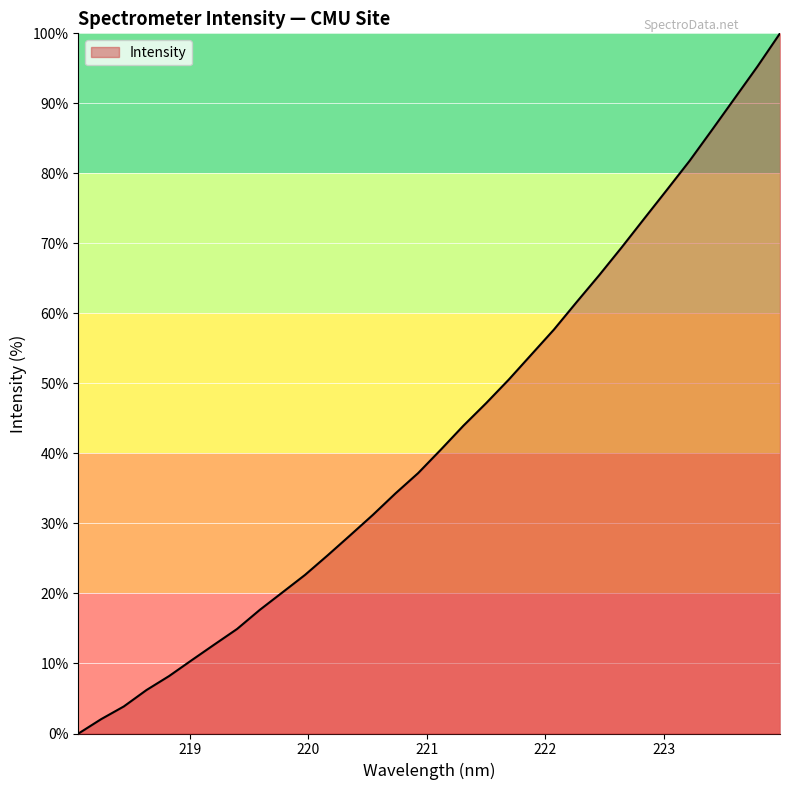

What is the difference between the maximum and minimum values?

100.0